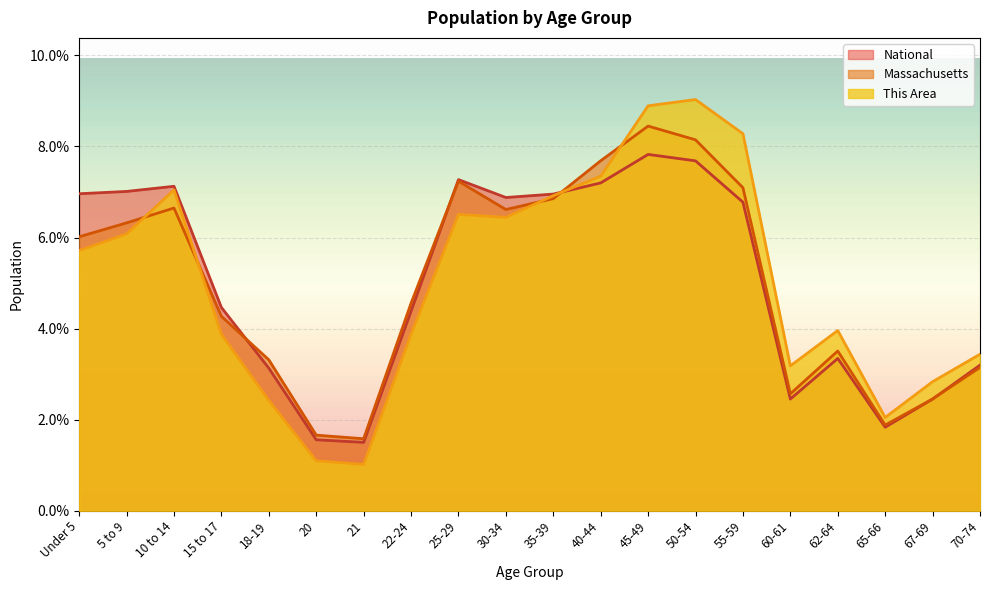

How many lines are shown in the chart?

3